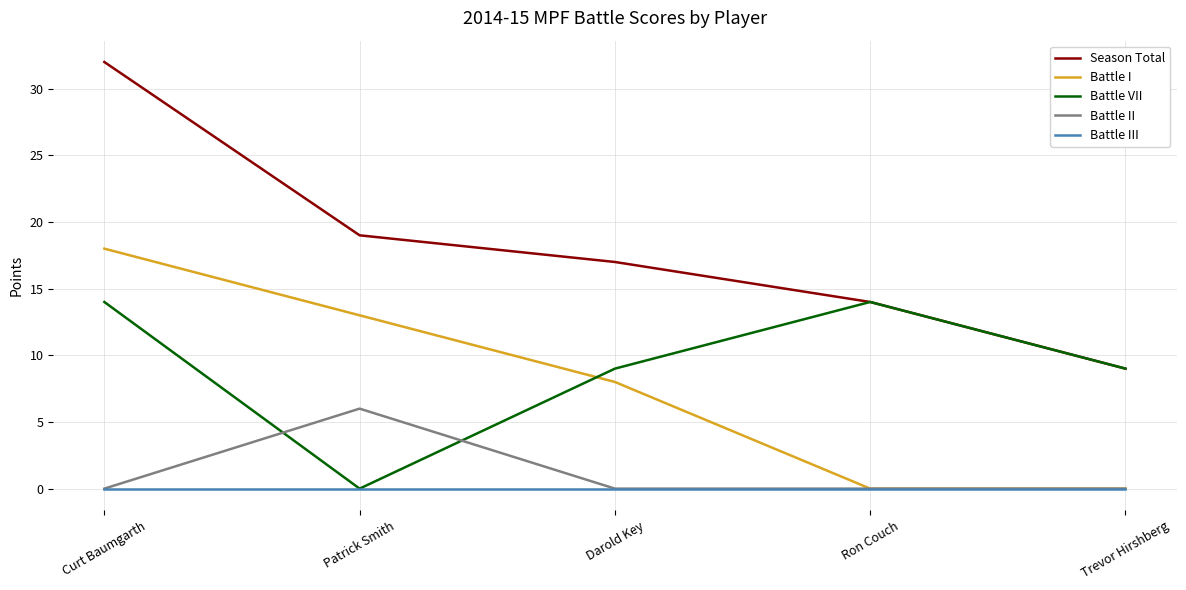

List the series in order of their peak value, lowest first.

Battle III, Battle II, Battle VII, Battle I, Season Total